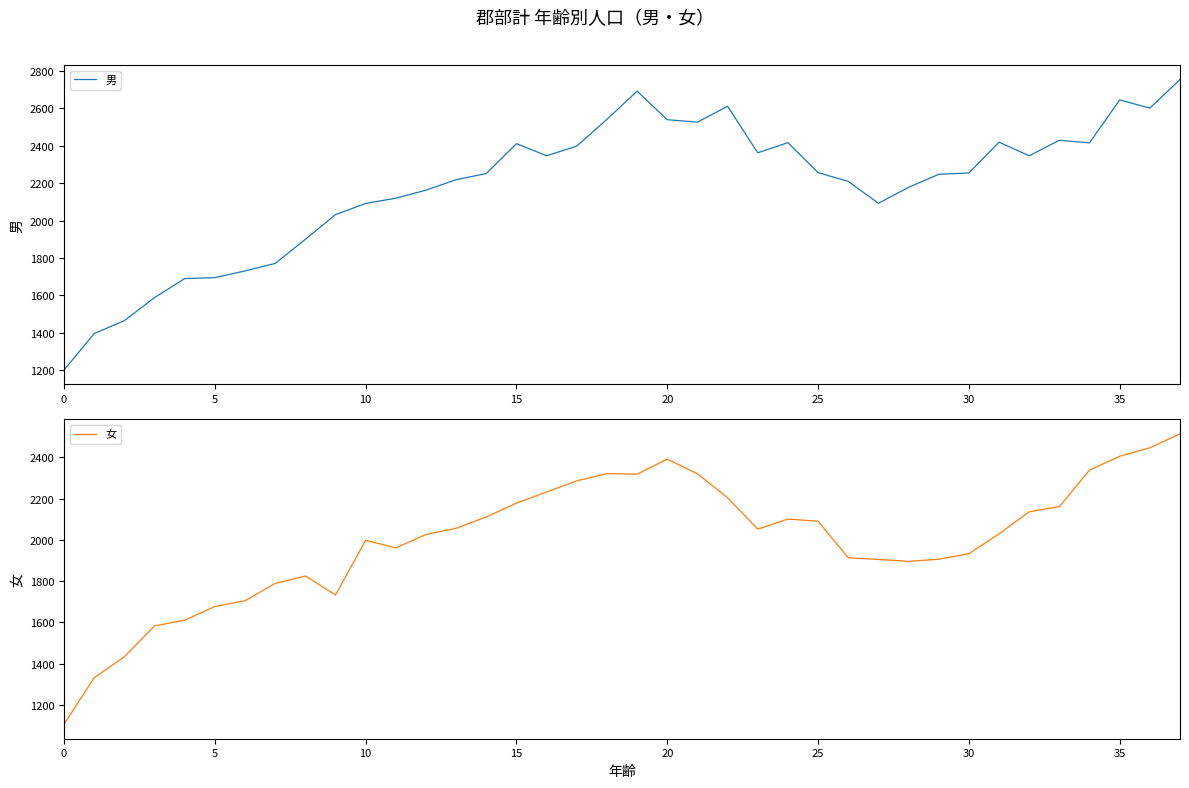

Is it true that 女 equals 2052 at 23?

True